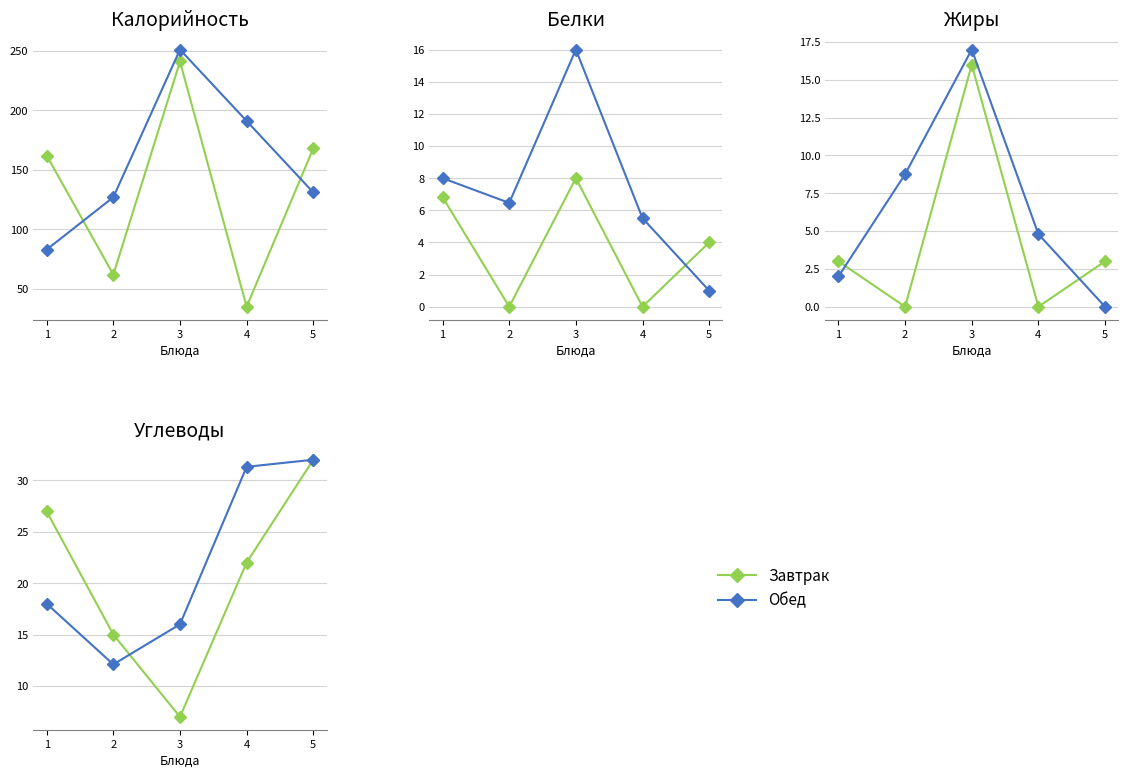

At which label is Завтрак closest to 19?

4